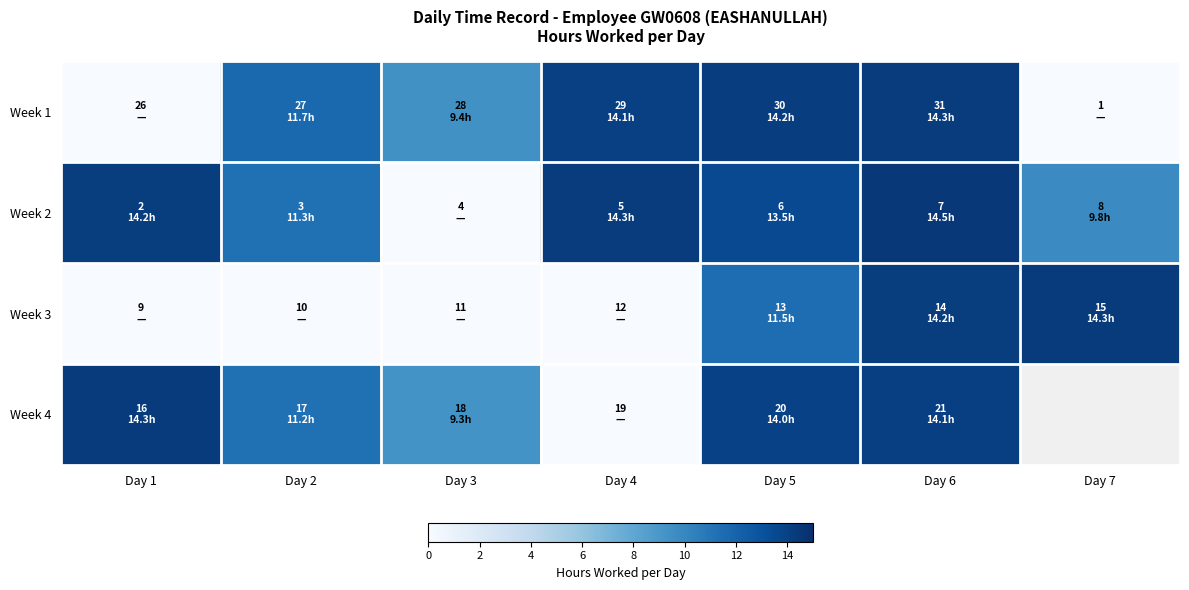

Which category has the lowest value in the Week 3 series?

Day 1